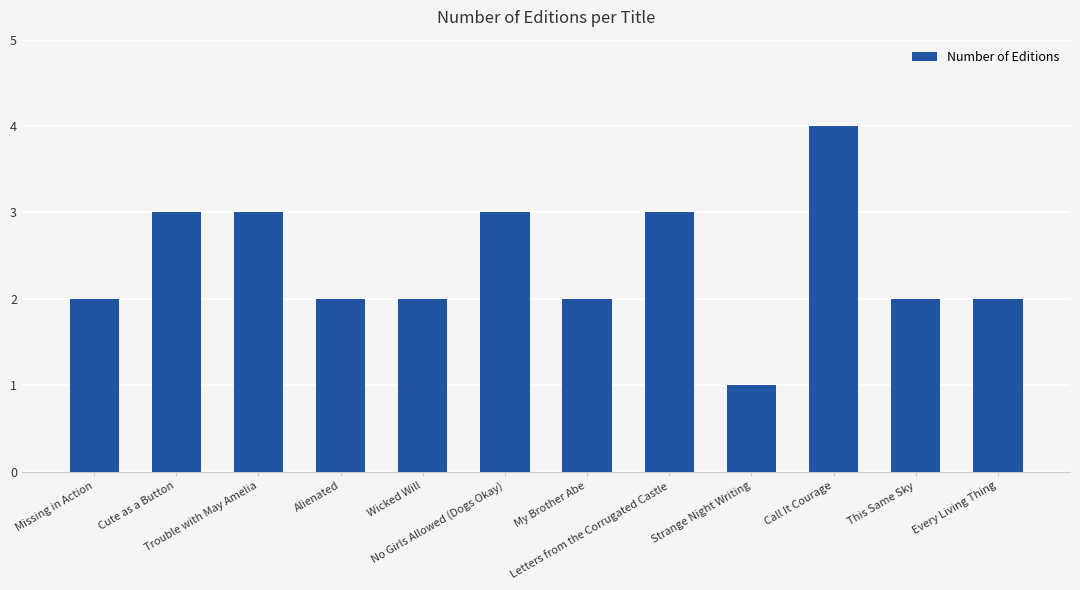

How many bars are there in total?

12